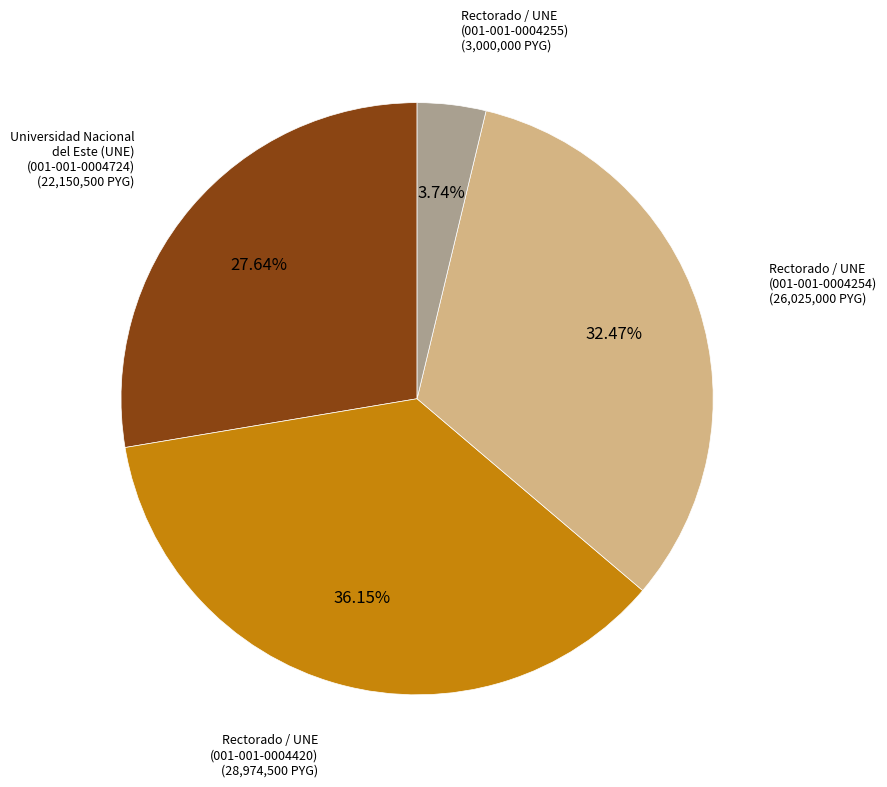

Does any single category account for the majority?

No